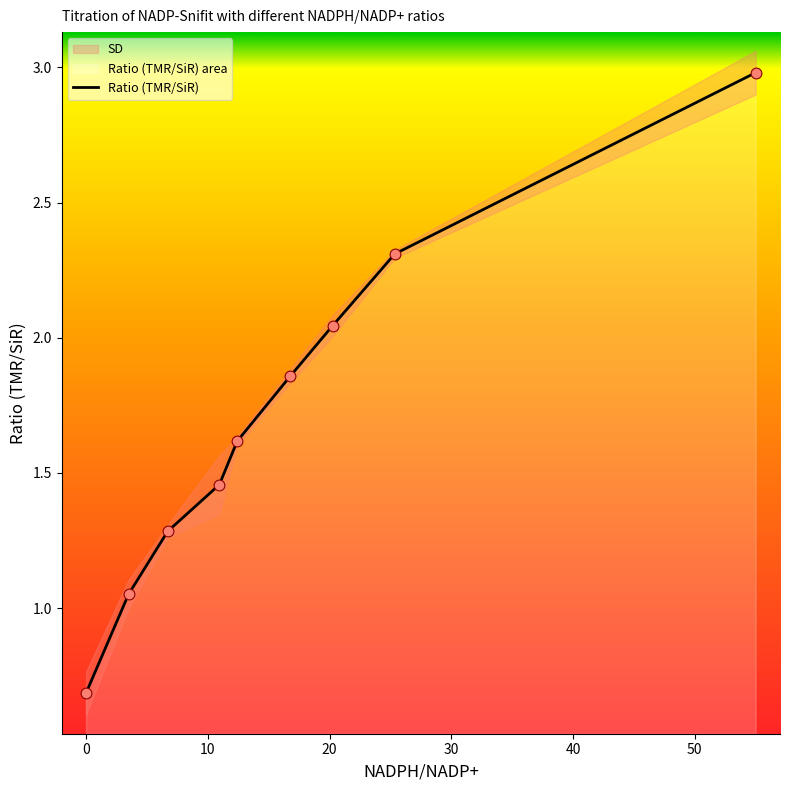

At which category is the sum across all series the highest?

55